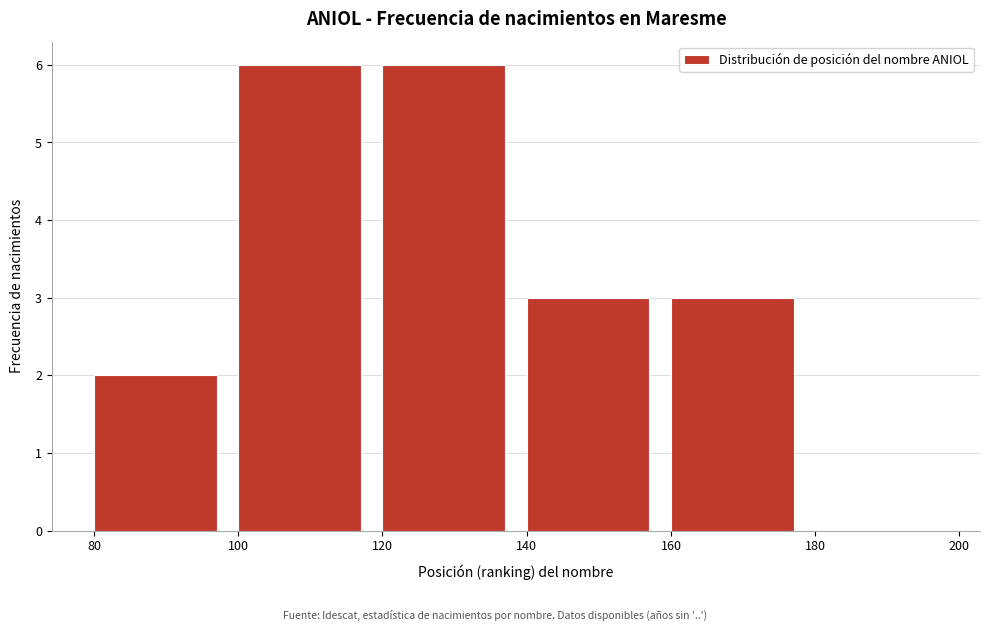

What is the height of the bar covering 160 to 180 on the x-axis? The values are not printed on the chart, so give them approximately, as read against the axis.

3